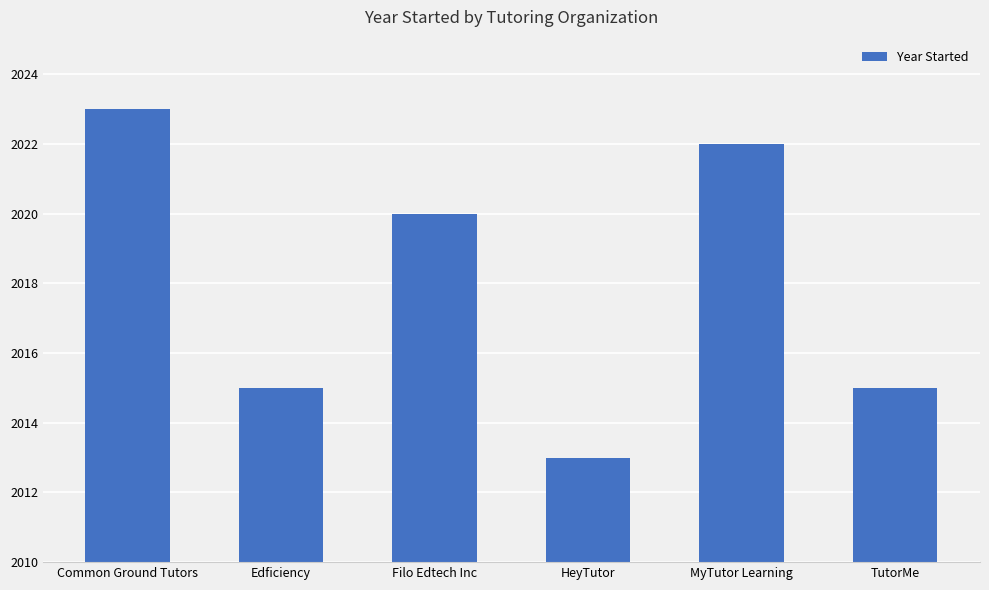

How many data points are less than 2020?

3